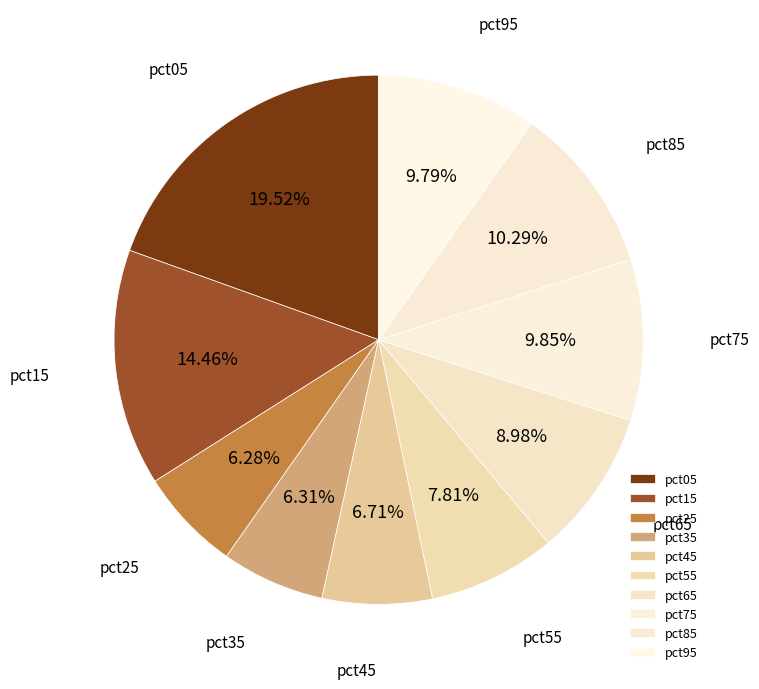

How many segments does this pie chart have?

10